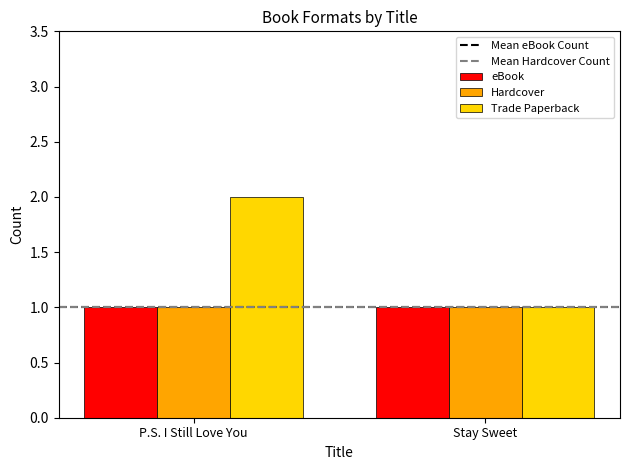

The value of Trade Paperback at Stay Sweet is 1. True or false?

True